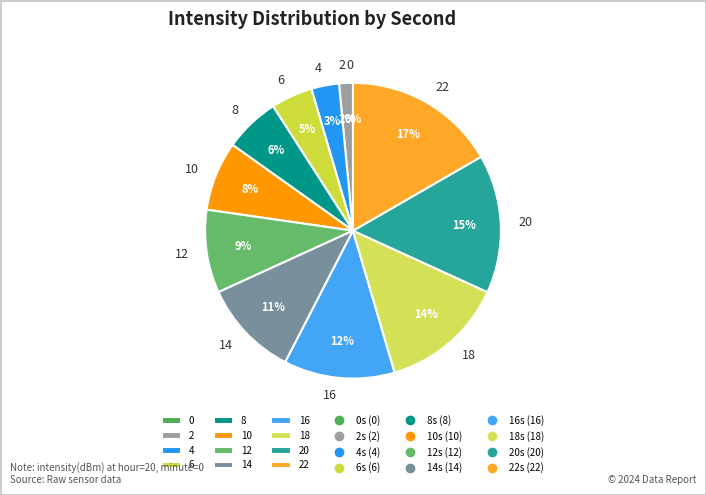

Rank the categories by value from lowest to highest.

0, 2, 4, 6, 8, 10, 12, 14, 16, 18, 20, 22